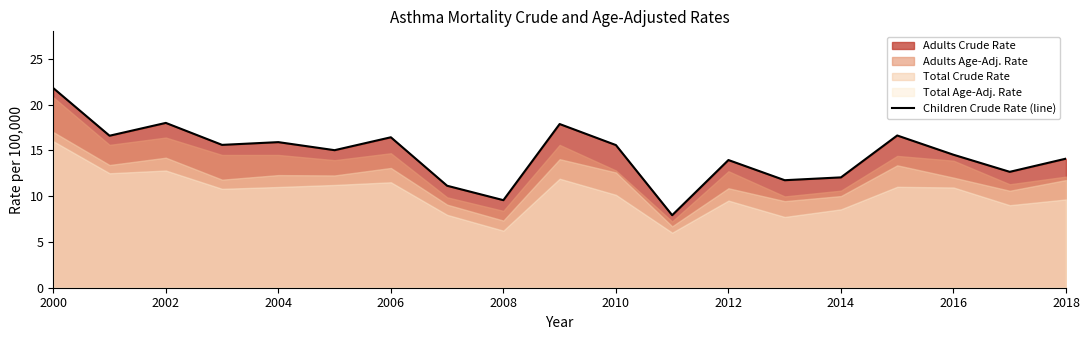

How many values are below 15?

9